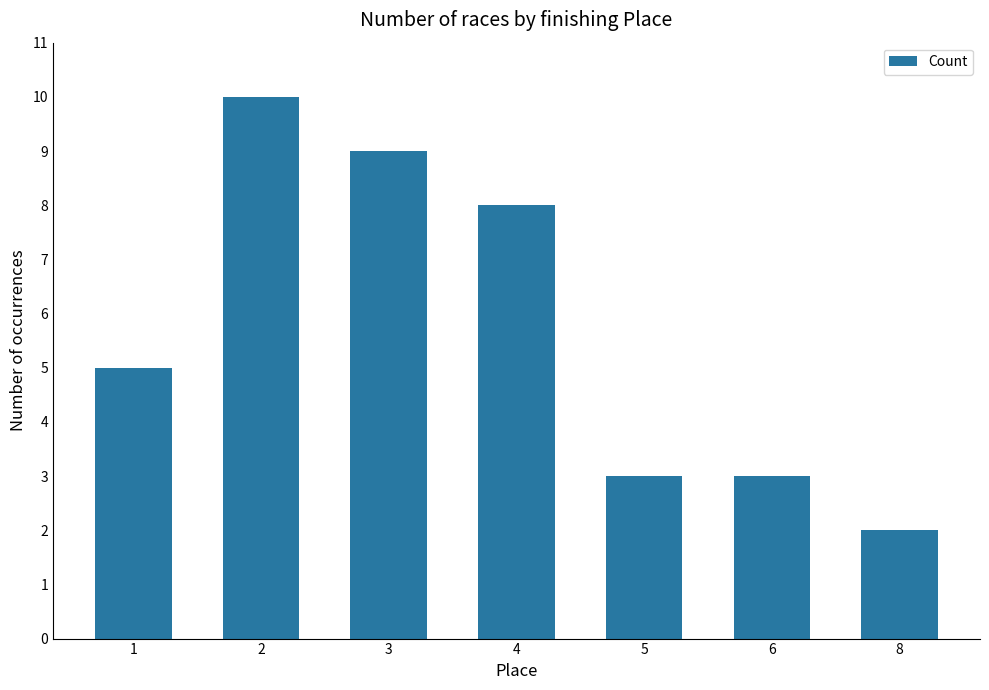

The chart shows a value of 5 at 5. True or false?

False